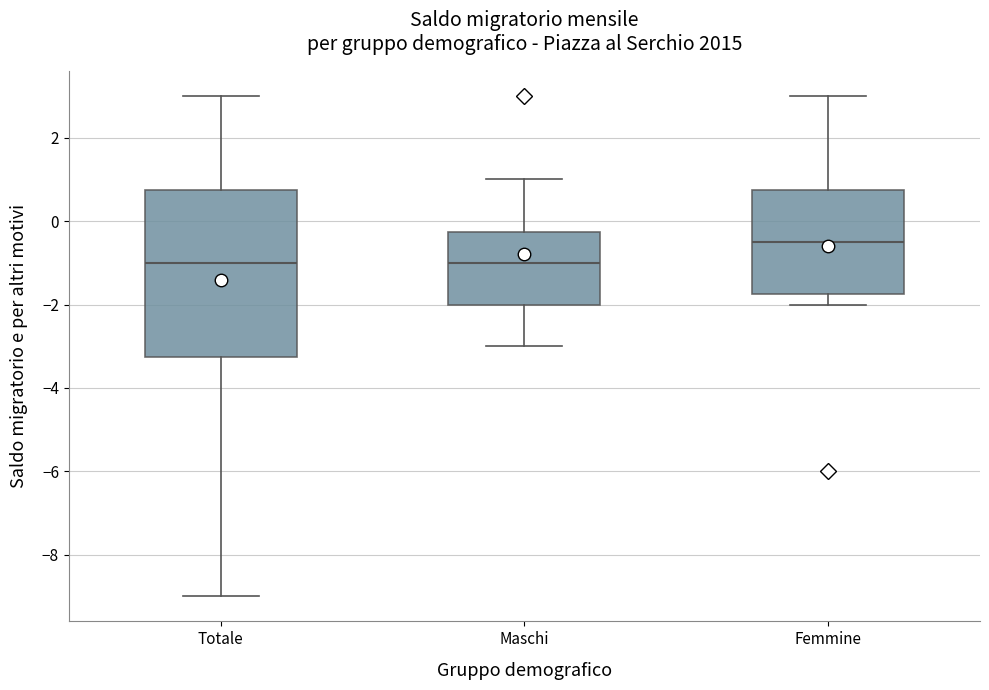

Reading left to right, read every box against the y-axis: the position of its median line, the range the box covers, and the ends of its whiskers. The values are not printed on the chart, so give them approximately, as read against the axis.

Totale: median -1.0, box -3.2 to 0.8, whiskers -9.0 to 3.0
Maschi: median -1.0, box -2.0 to -0.2, whiskers -3.0 to 1.0
Femmine: median -0.4, box -1.8 to 0.8, whiskers -2.0 to 3.0